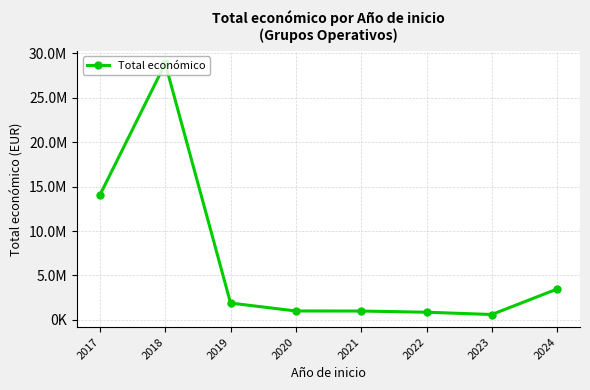

Does the chart have visible grid lines?

Yes